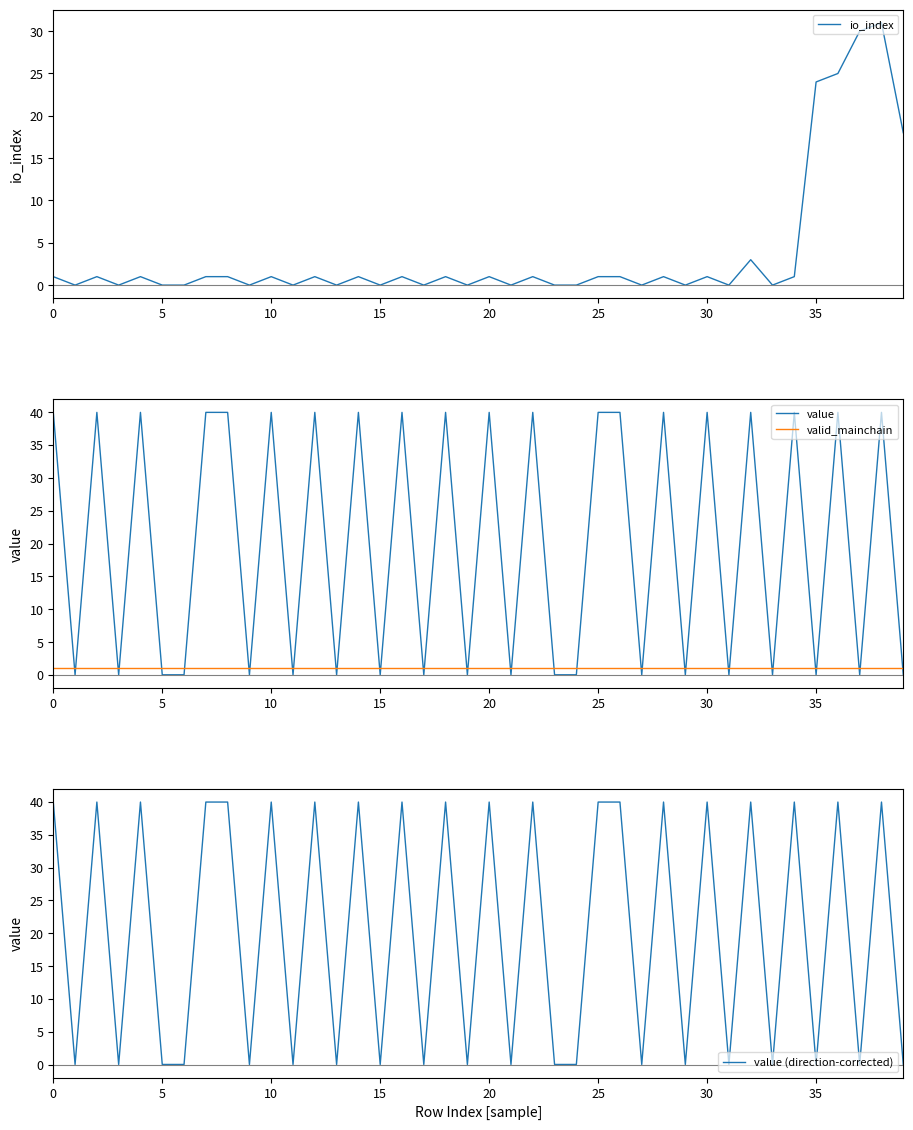

Between which two adjacent categories do valid_mainchain and io_index first intersect?

31 and 32